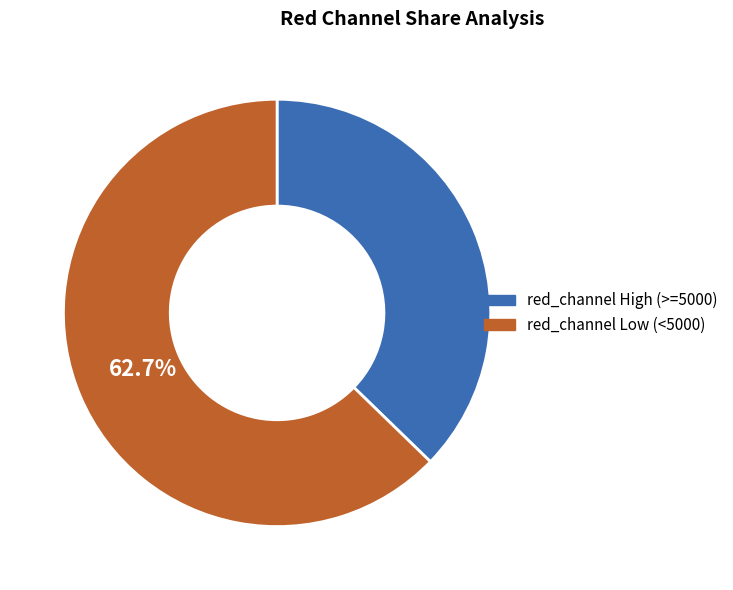

Does any single category account for the majority?

Yes